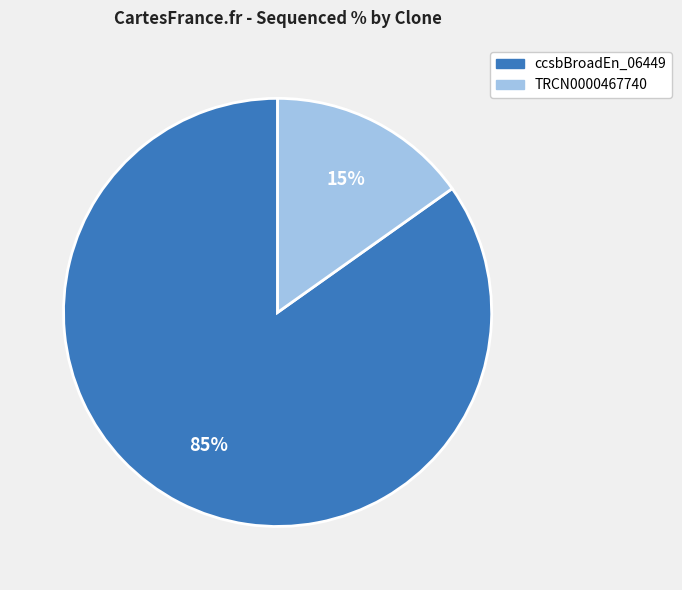

How many segments does this pie chart have?

2